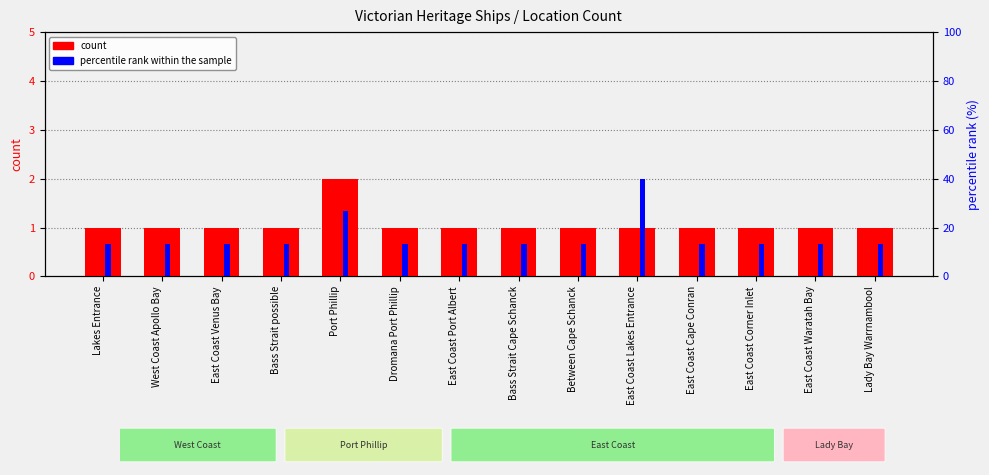

Are the bars grouped side by side (vs. stacked)?

Yes